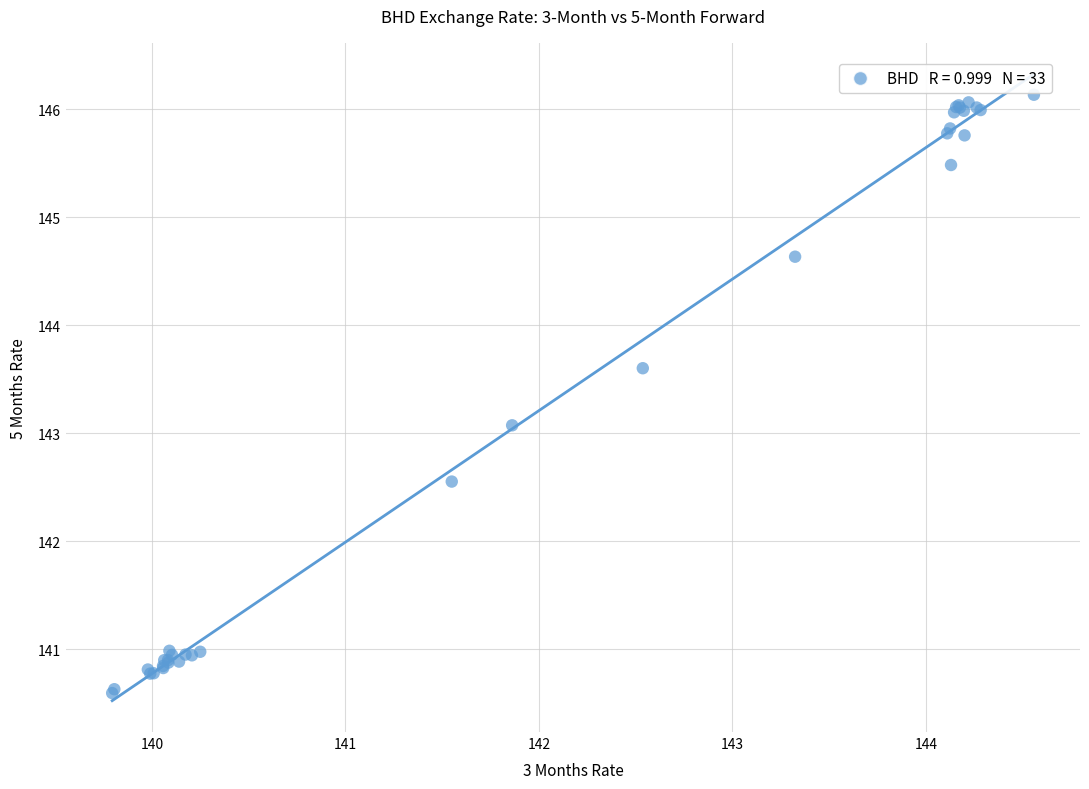

What Y value in the scatter plot is closest to 143?

143.1